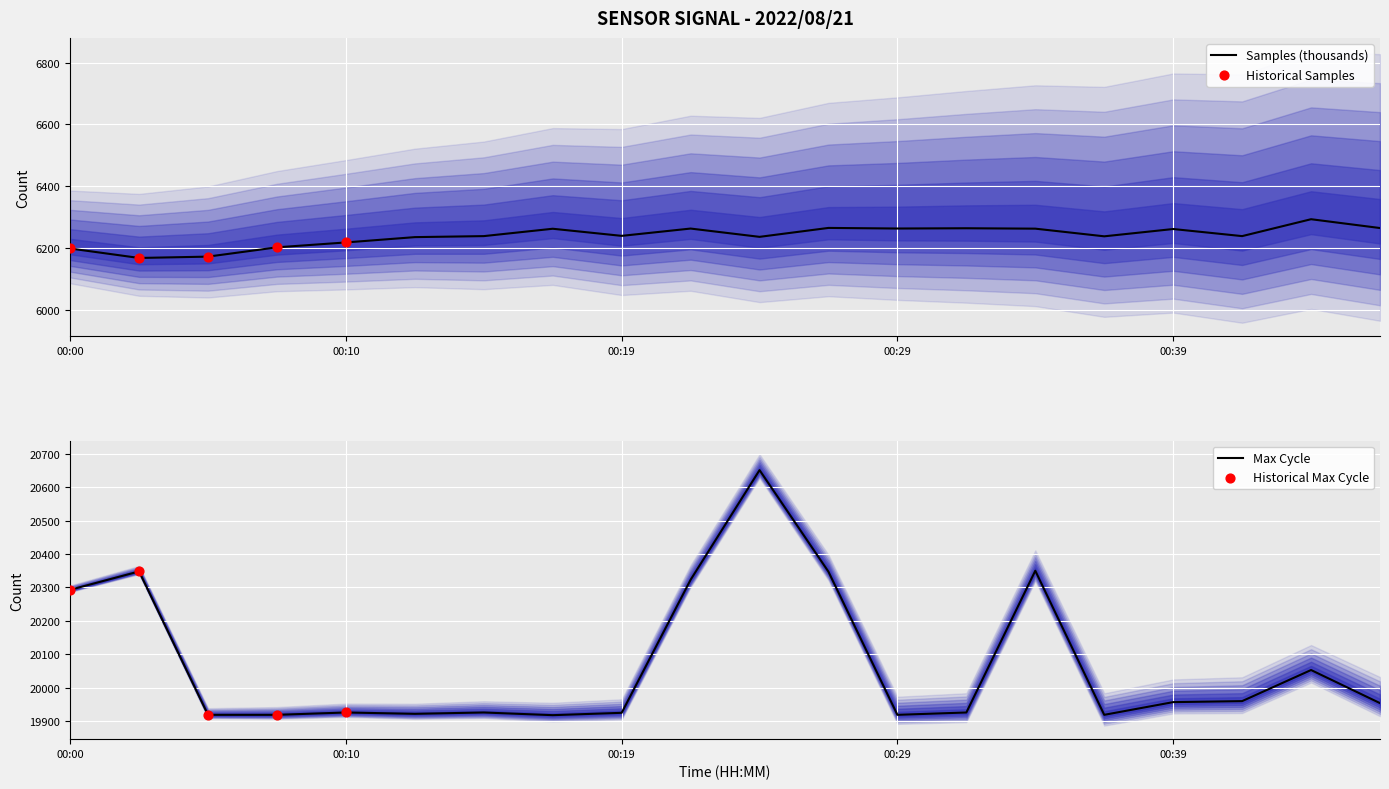

At how many categories does at least one series exceed 14159?

20